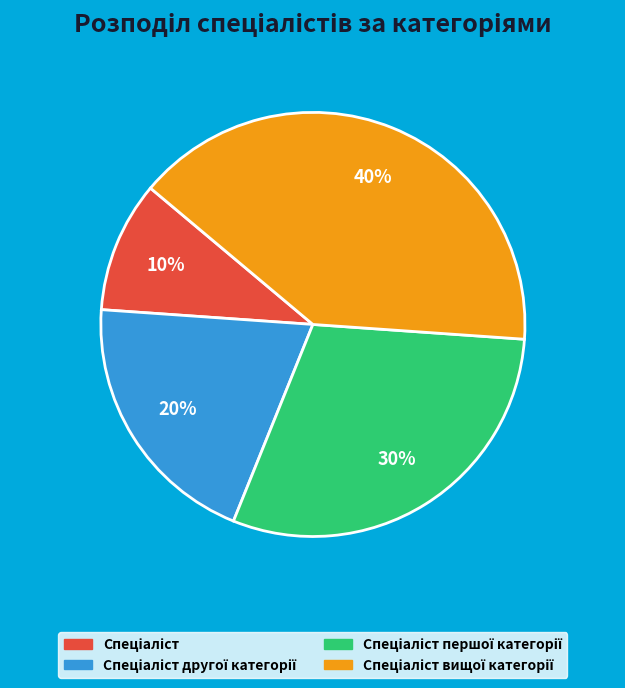

To the nearest percent, what is the difference between the largest and smallest slice percentages?

30%